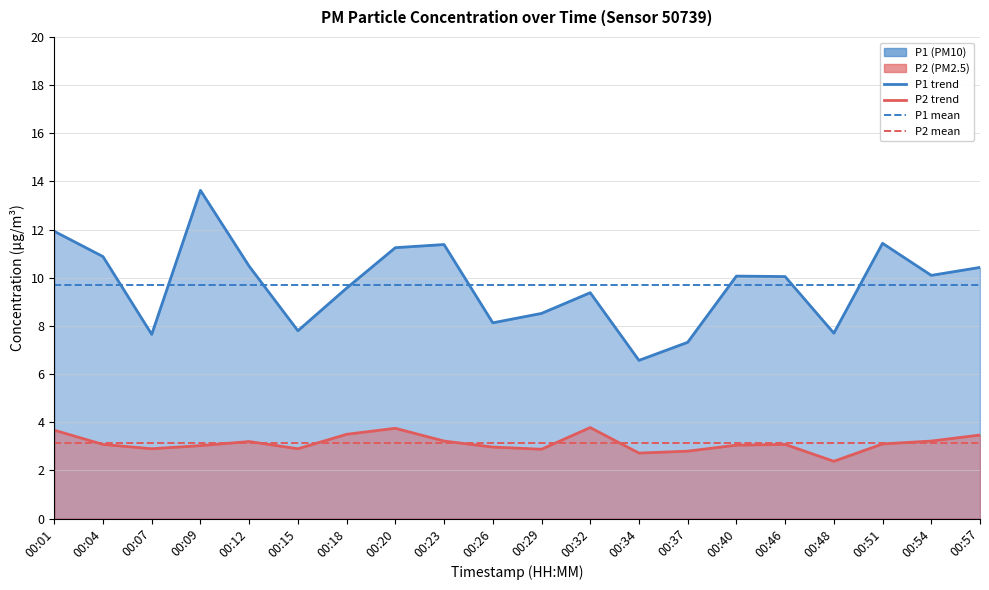

In P2, how many points are lower than both neighbors (excluding endpoints)?

5